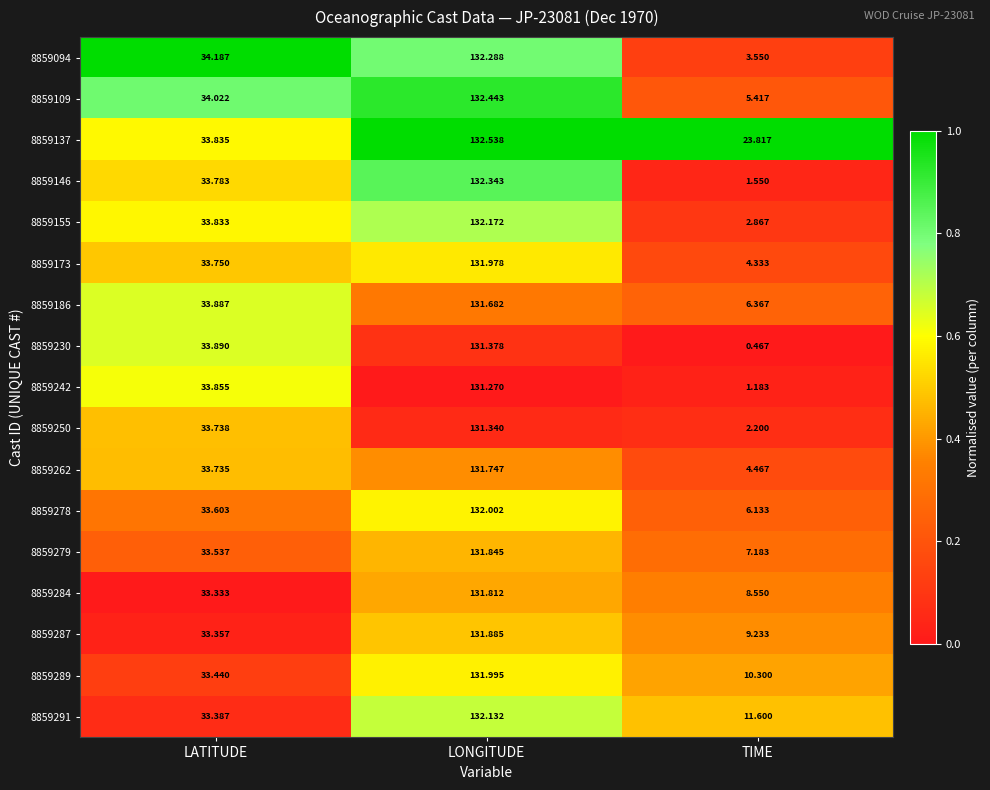

At which category is the sum across all series the highest?

LONGITUDE